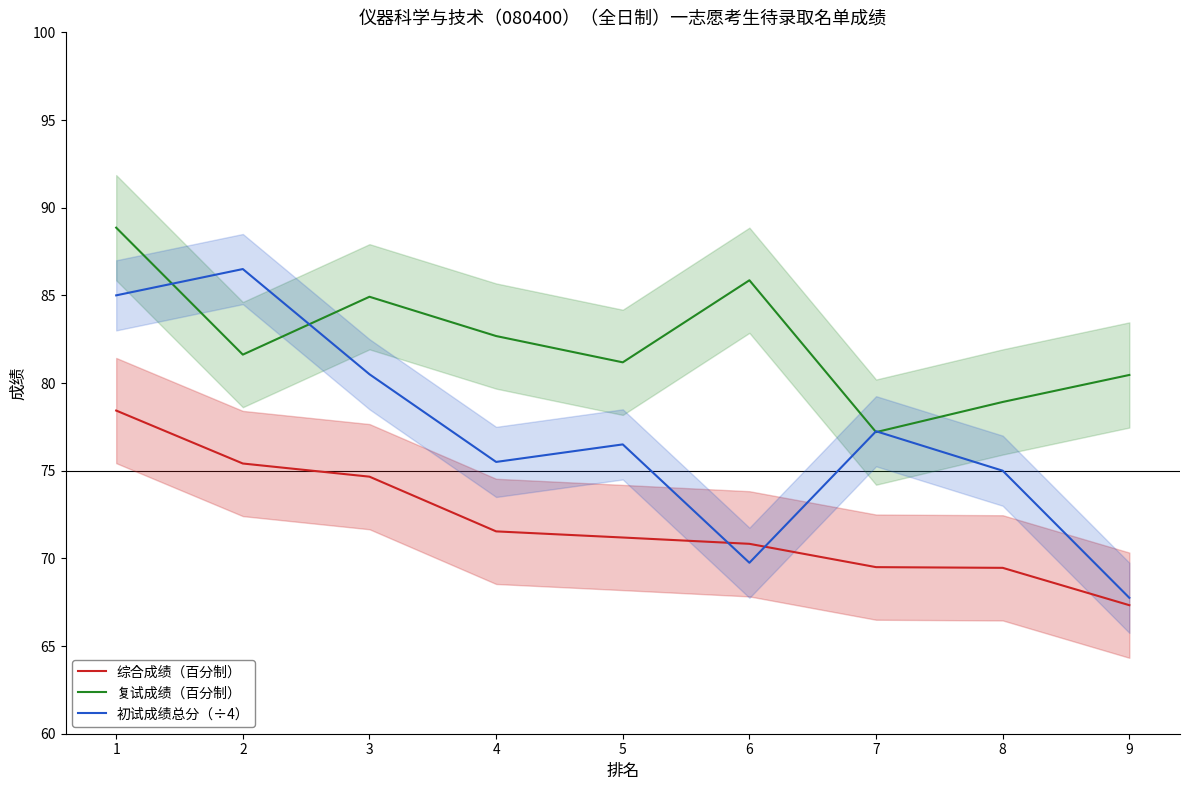

Is it true that 综合成绩（百分制） equals 70.8 at 6?

True